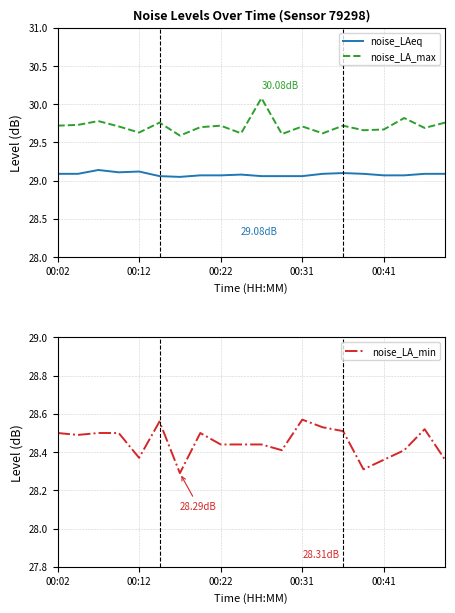

True or false: noise_LA_max and noise_LAeq intersect in this chart.

False